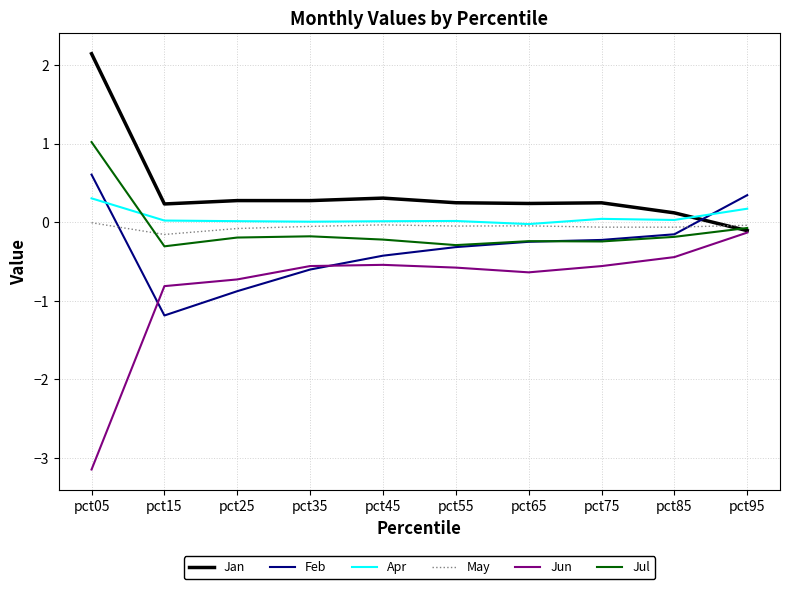

Is this an area chart (filled region under the line)?

No